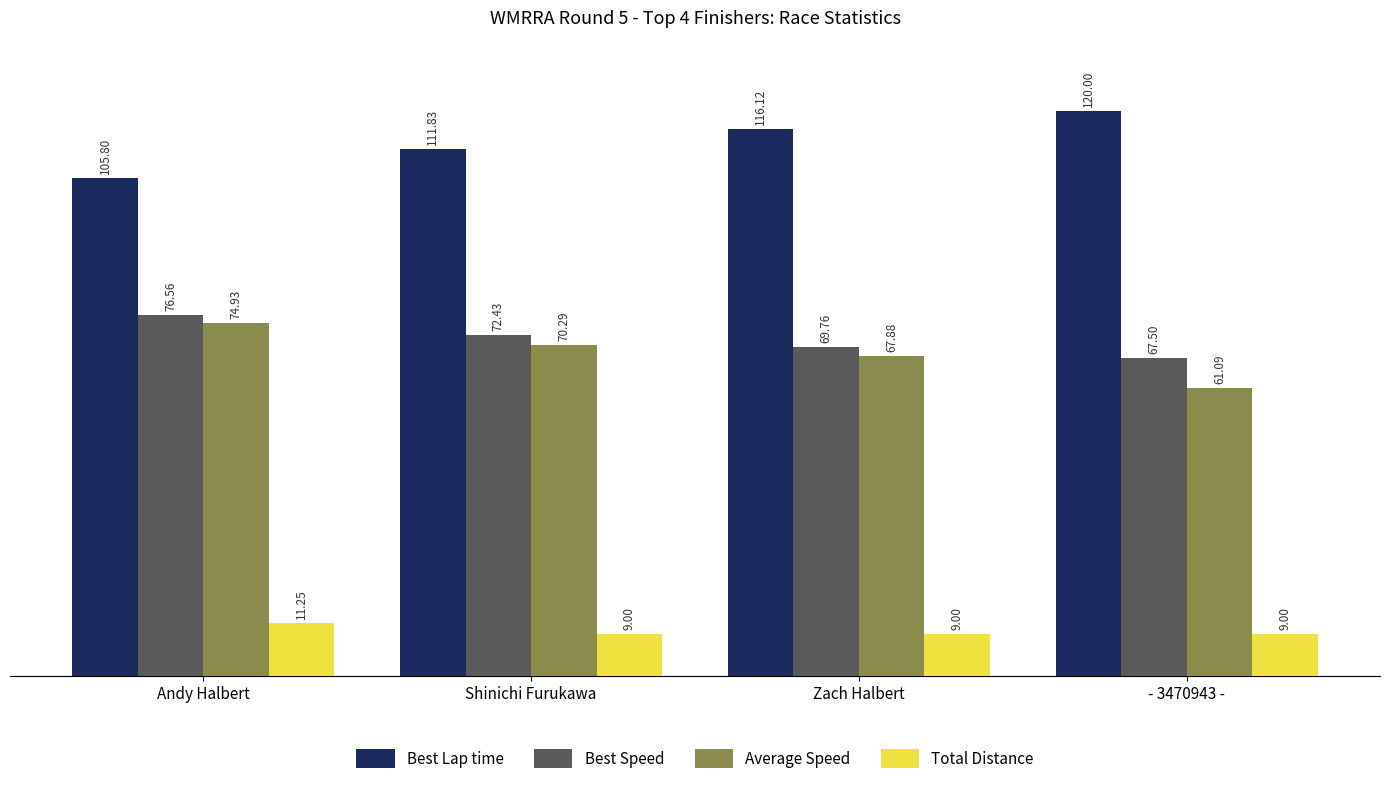

Is it true that Best Lap time equals 152.0 at Zach Halbert?

False